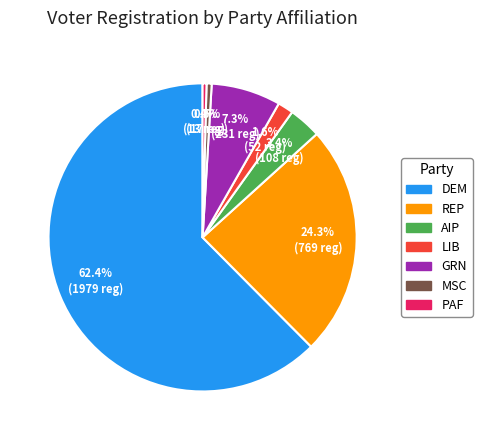

Approximately how many times larger is the value at REP compared to MSC?

45.2